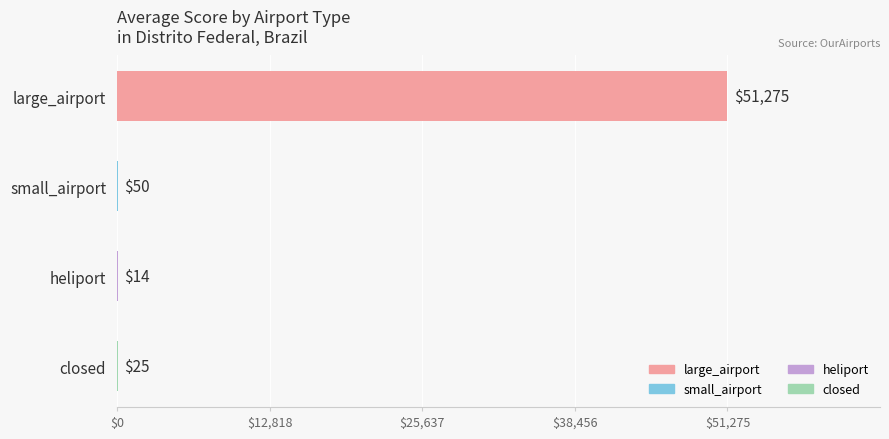

Reading bottom to top, transcribe all the data shown in this chart.

closed=25	heliport=14	small_airport=50	large_airport=51275